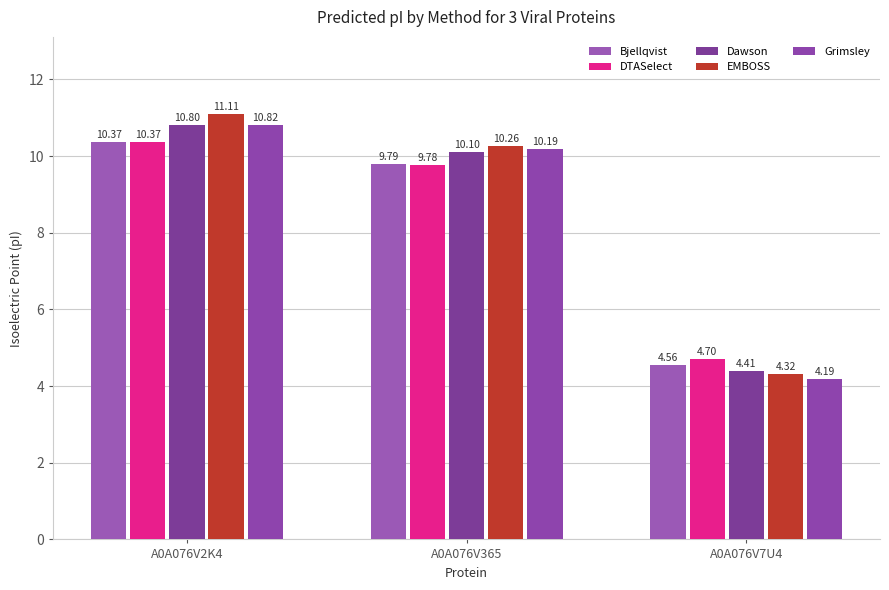

What is the minimum value for DTASelect?

4.7